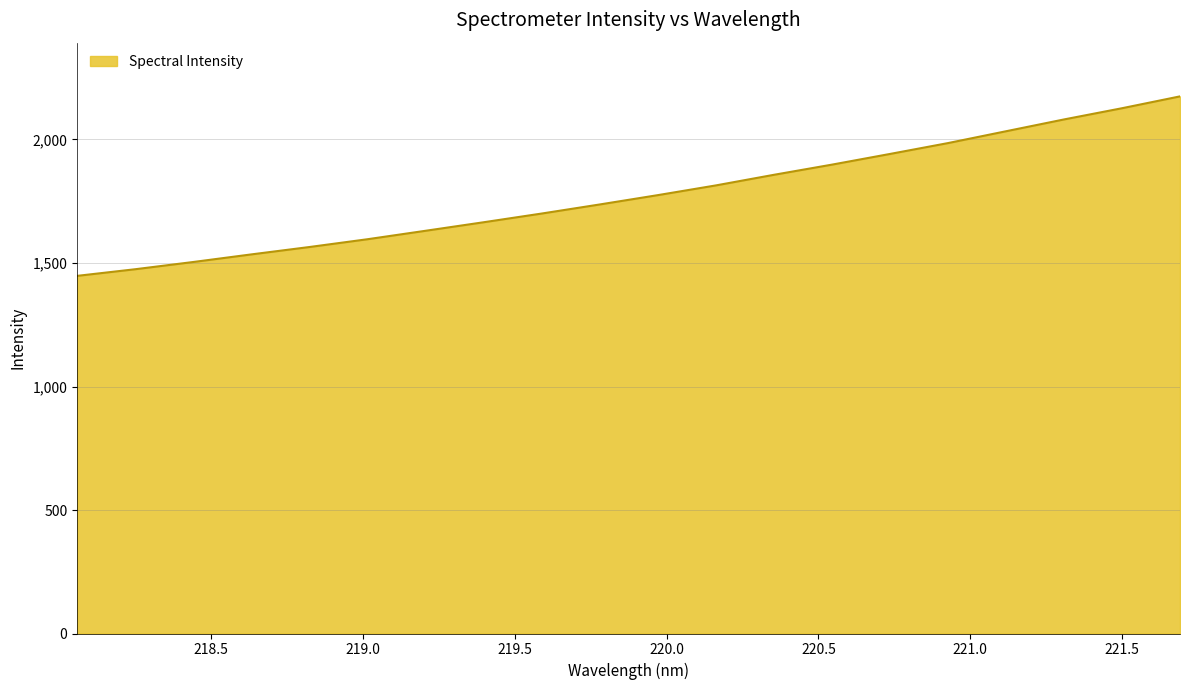

How many categories are shown in the chart?

20